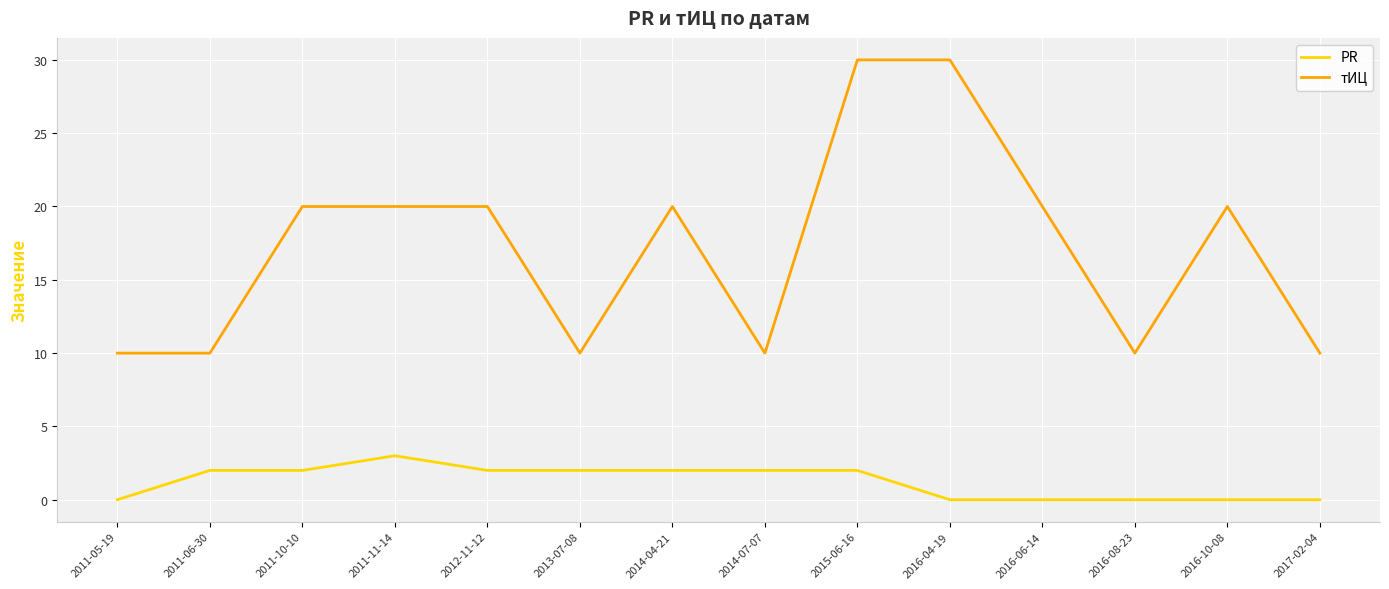

Which series has the largest range (max minus min)?

тИЦ